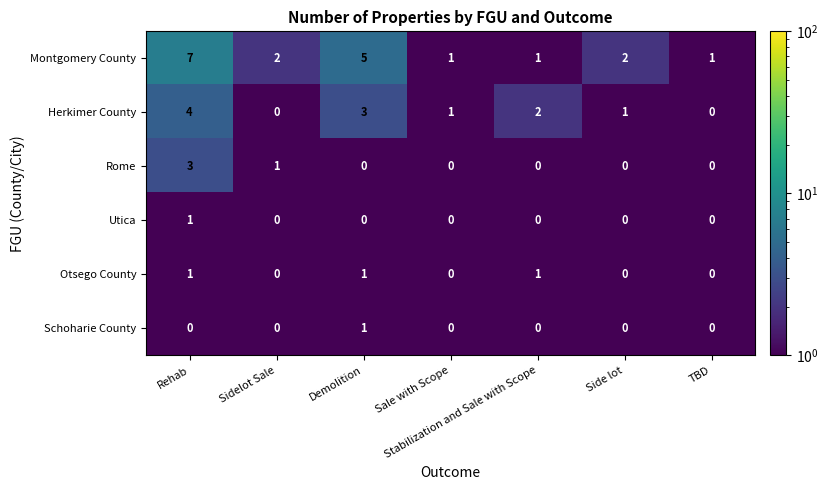

The Montgomery County series shows 1 at Sale with Scope. True or false?

True